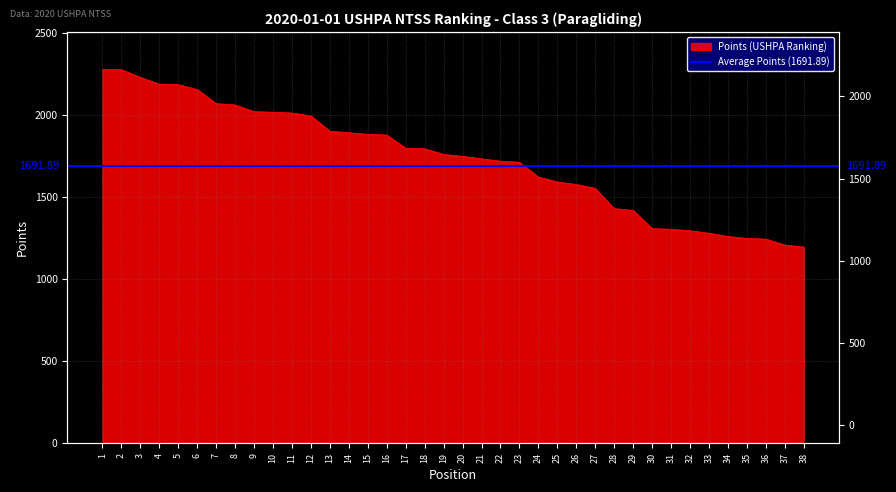

How many lines are shown in the chart?

1